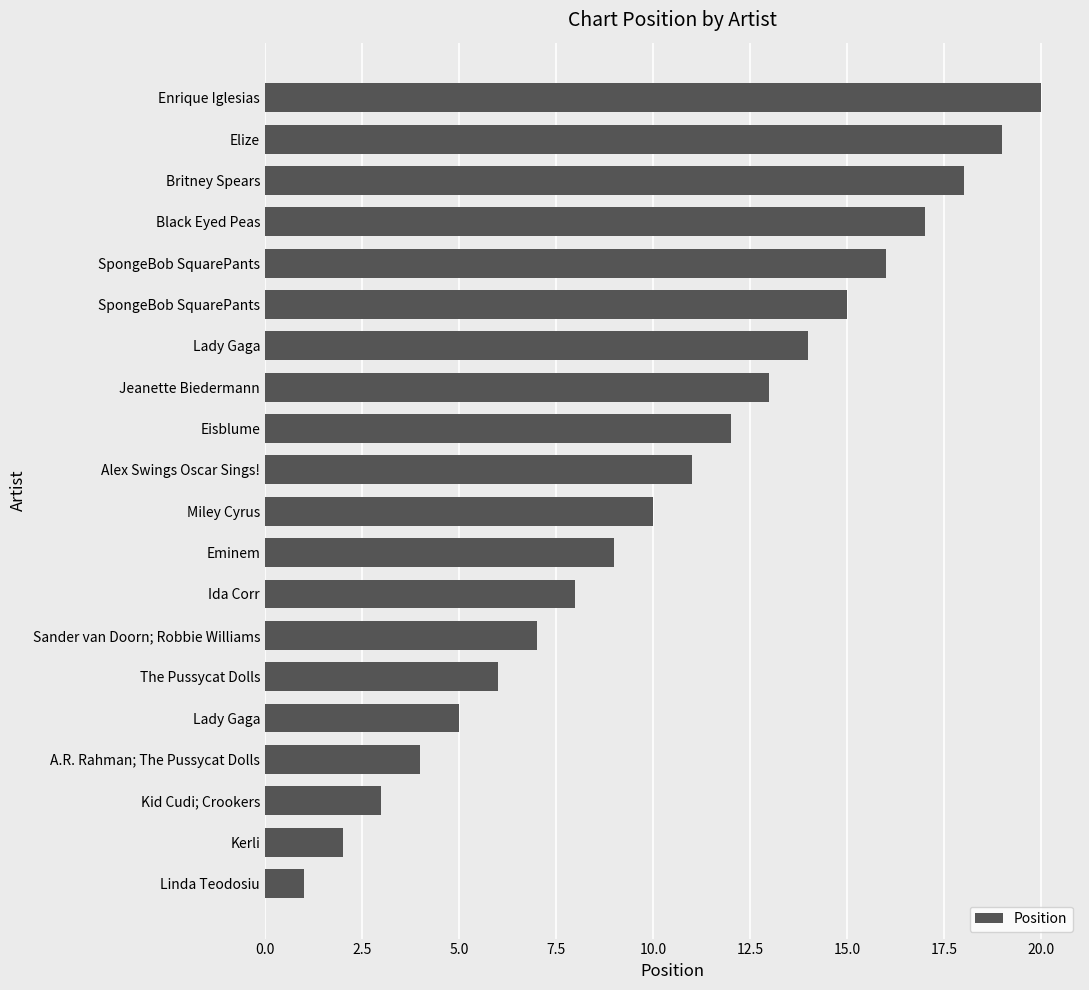

Are the bars horizontal?

Yes